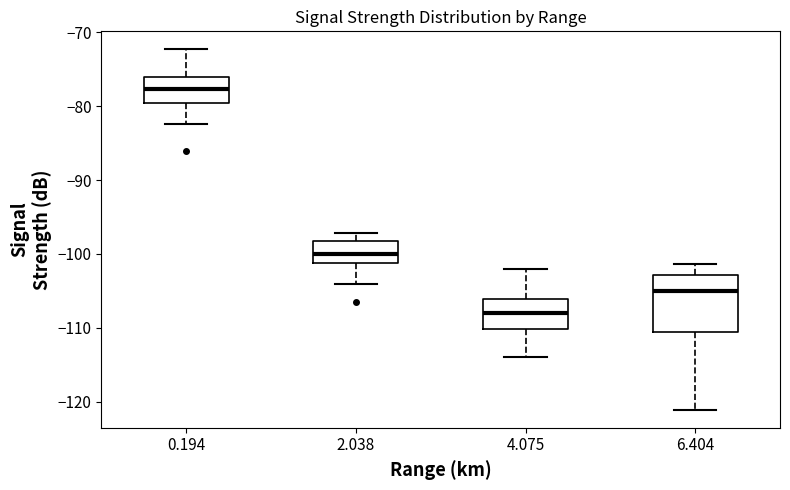

Reading left to right, transcribe this box plot: for each box, give where its median line is, the range the box spans, and where its two whiskers end, as read against the y-axis. The values are not printed on the chart, so give them approximately, as read against the axis.

0.194: median -78, box -79 to -76, whiskers -82 to -72
2.038: median -100, box -101 to -98, whiskers -104 to -97
4.075: median -108, box -110 to -106, whiskers -114 to -102
6.404: median -105, box -111 to -103, whiskers -121 to -101